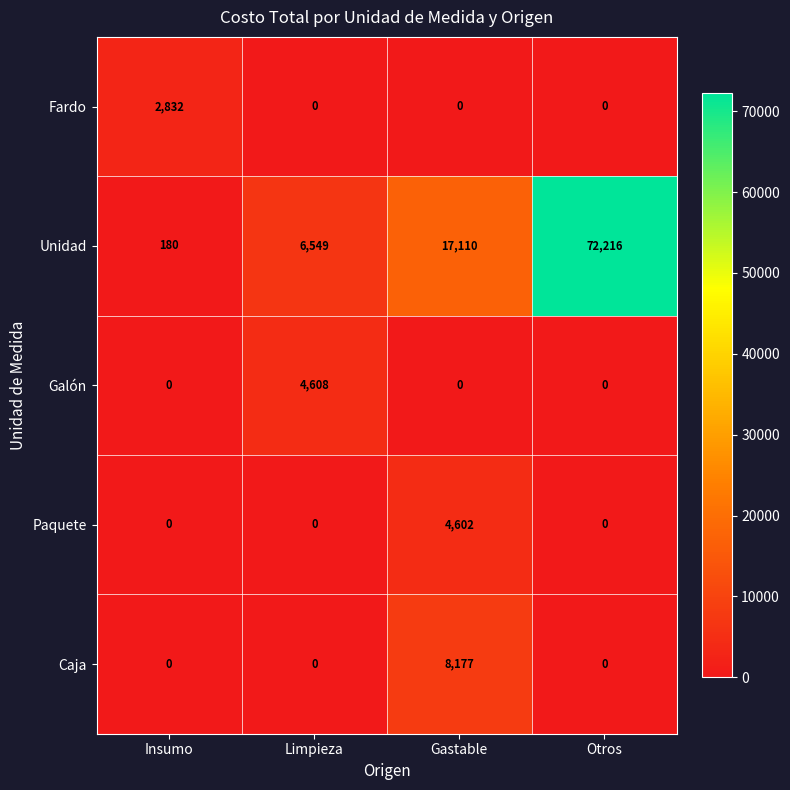

Reading left to right, list all the values displayed in this chart.

Fardo: Insumo=2832	Limpieza=0	Gastable=0	Otros=0
Unidad: Insumo=180	Limpieza=6549	Gastable=17110	Otros=72216
Galón: Insumo=0	Limpieza=4608	Gastable=0	Otros=0
Paquete: Insumo=0	Limpieza=0	Gastable=4602	Otros=0
Caja: Insumo=0	Limpieza=0	Gastable=8177	Otros=0